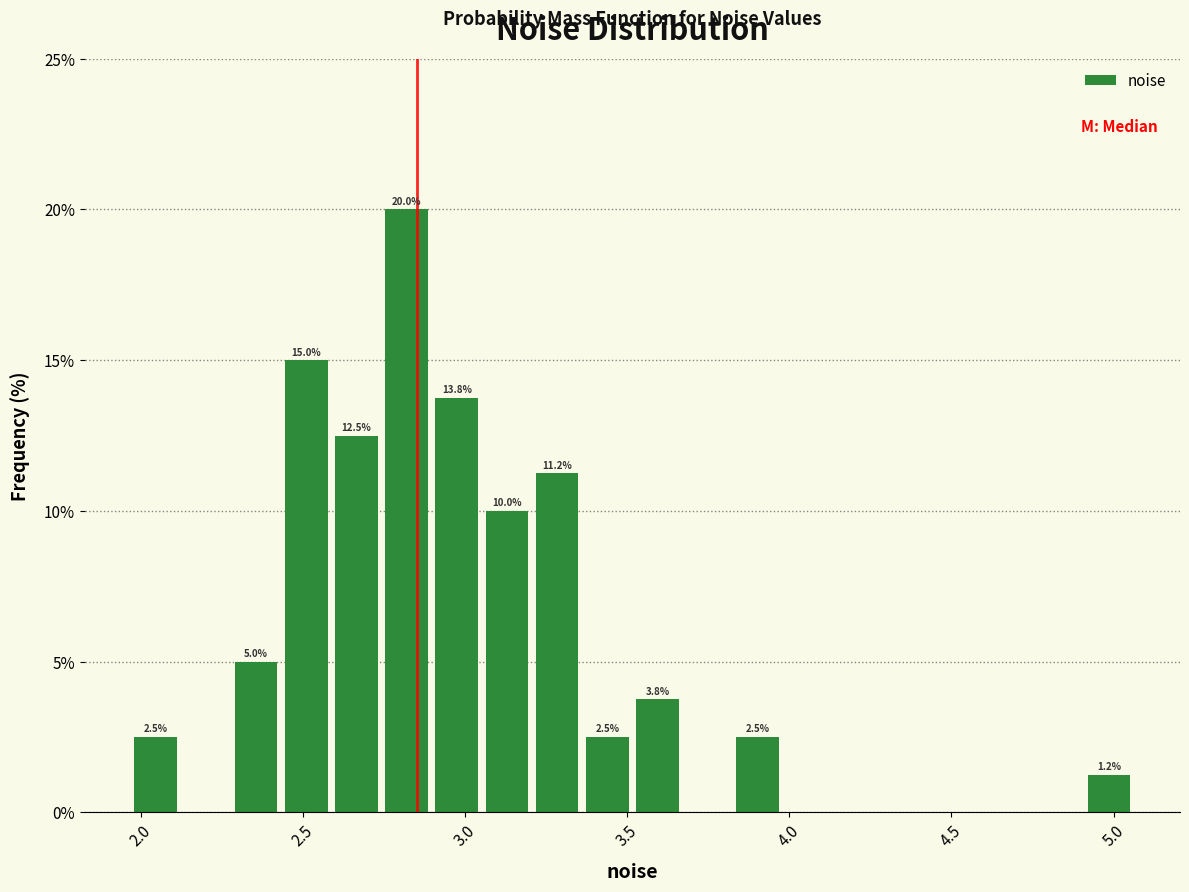

Read against the x-axis, roughly where is the centre of the tallest bar?

2.80